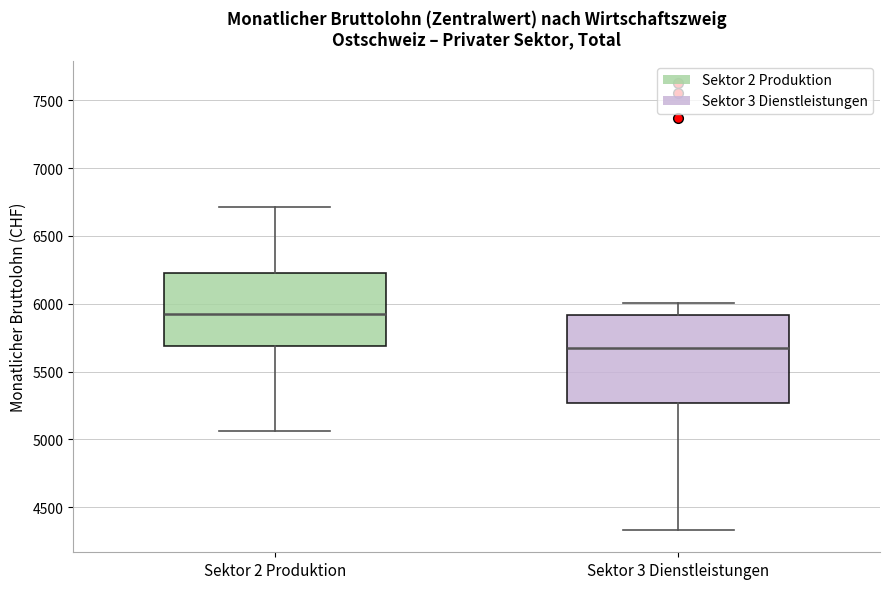

Comparing the boxes themselves (not the whiskers), which one is the tallest?

Sektor 3 Dienstleistungen